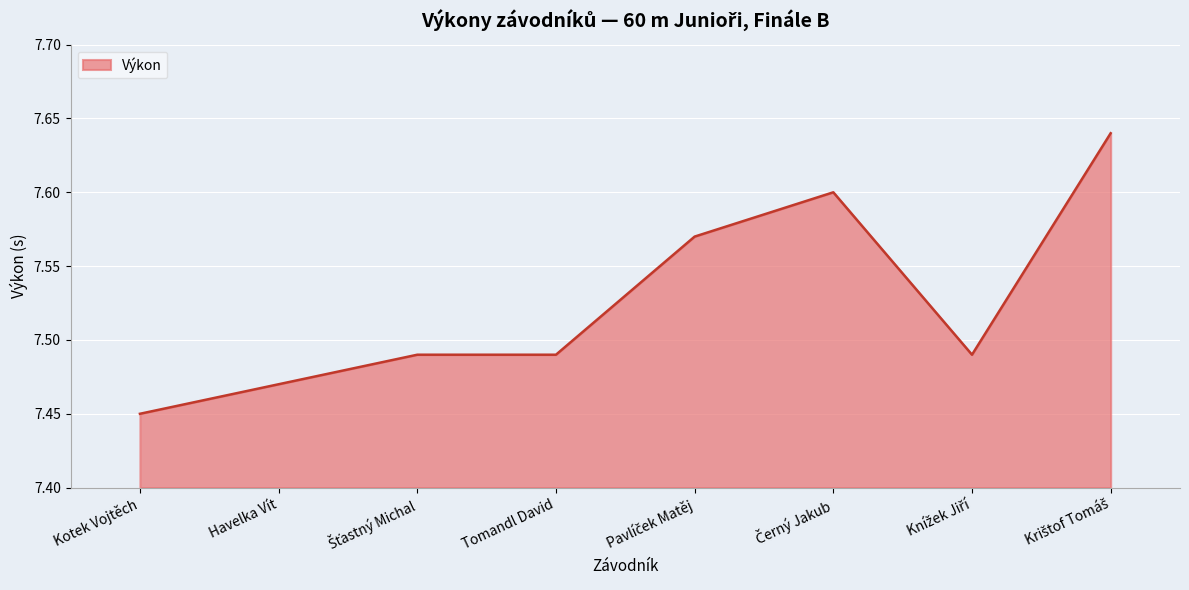

What is the sum of all values?

60.2